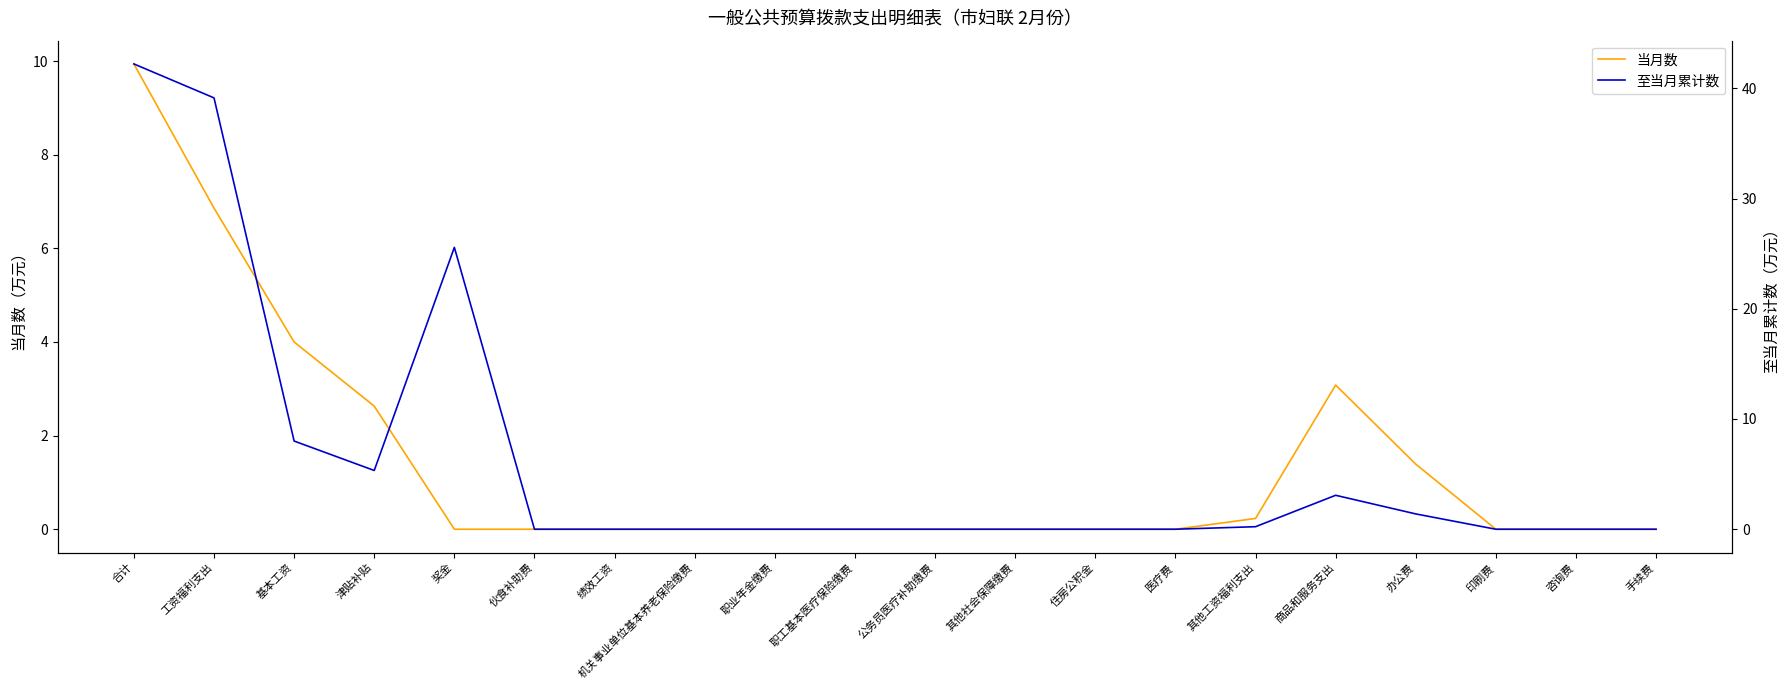

True or false: 至当月累计数 and 当月数 intersect in this chart.

False